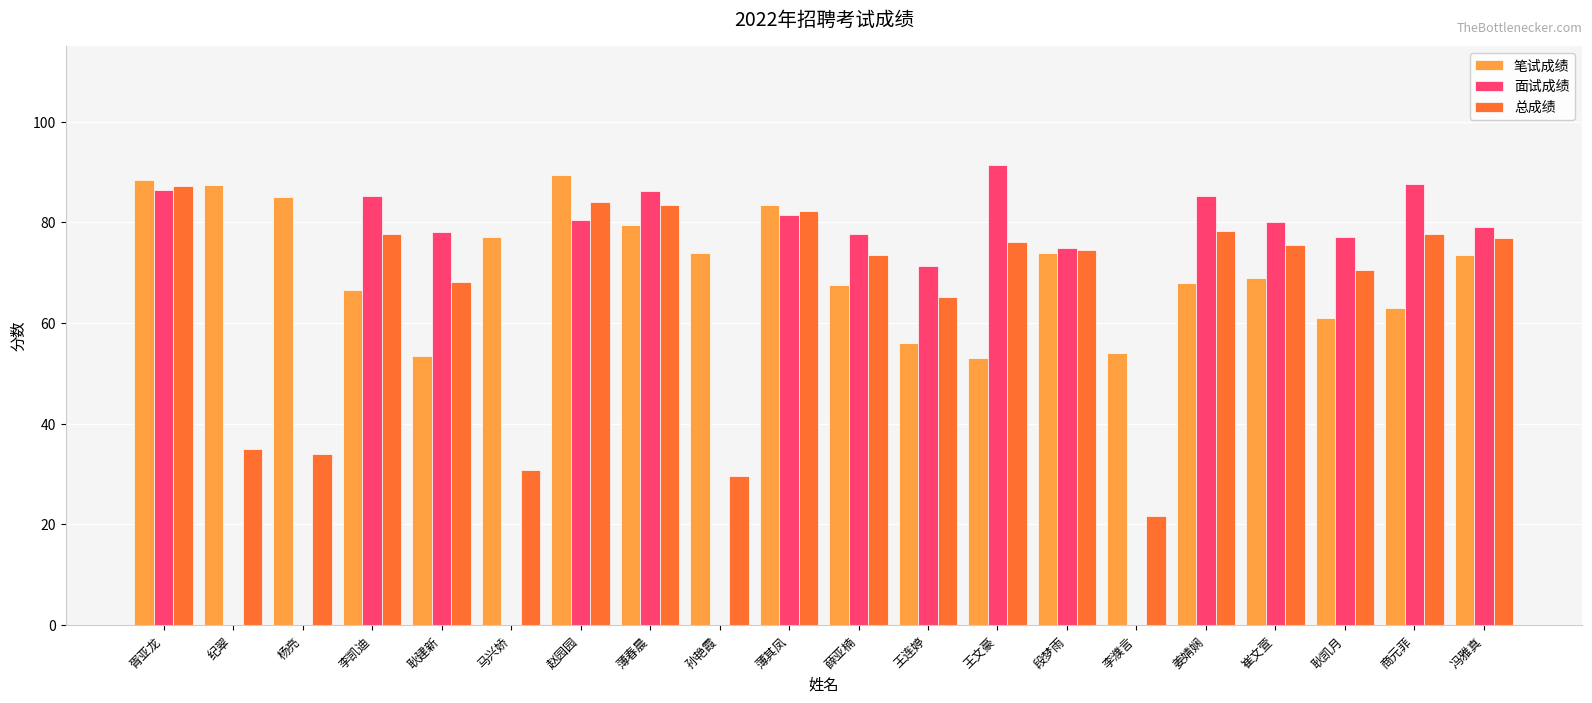

Read the 总成绩 value at 薄其凤.

82.2